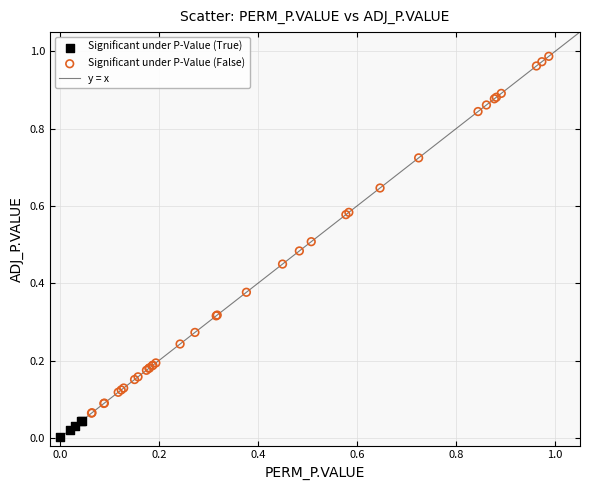

Which series contains the highest Y value?

Significant under P-Value (False)